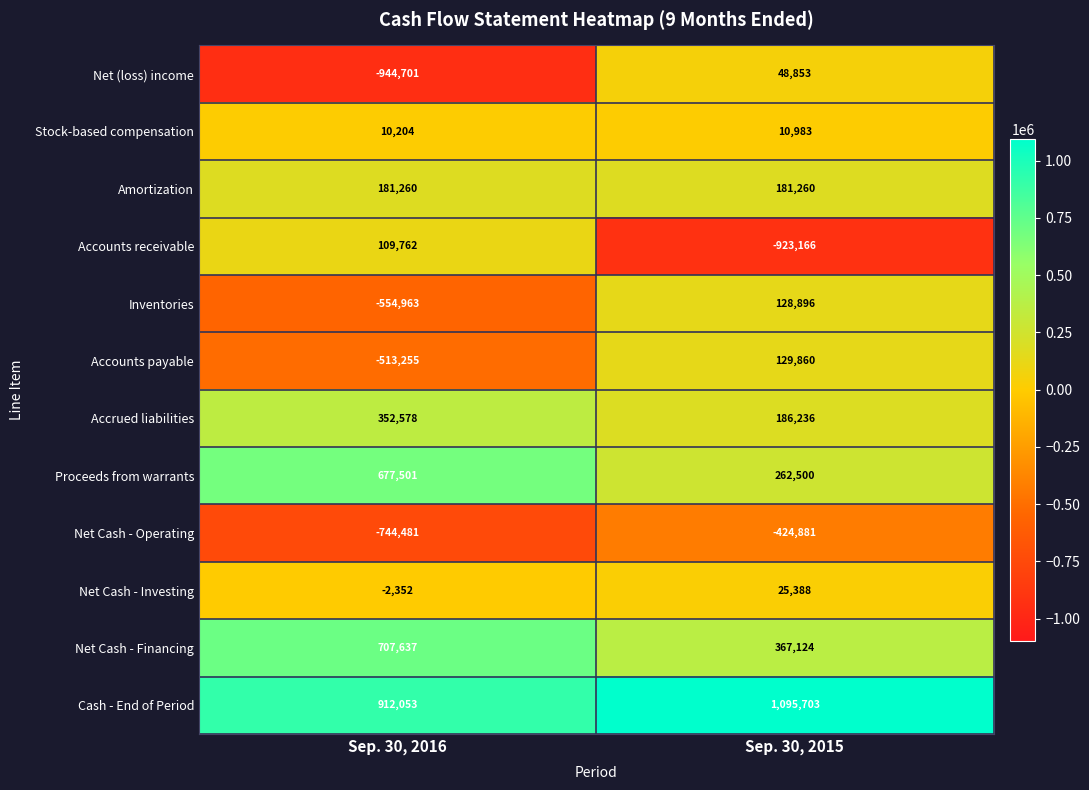

Is it true that Accounts payable equals 129860 at Sep. 30, 2015?

True